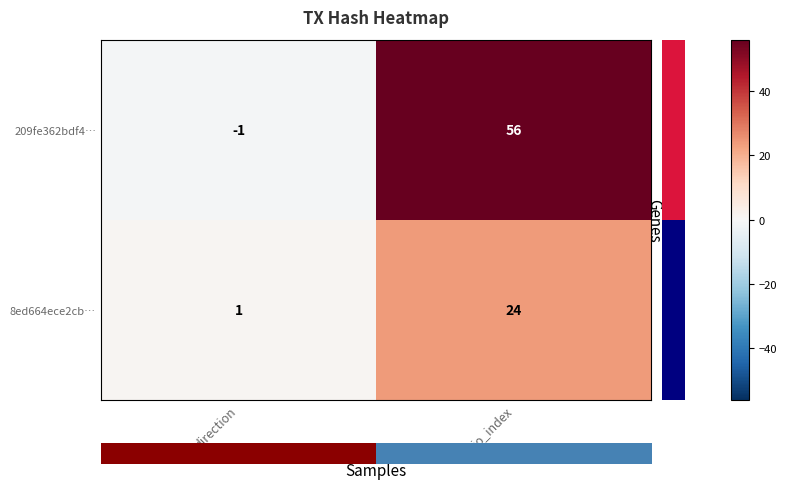

What is the average value of the 209fe362bdf4… series?

28